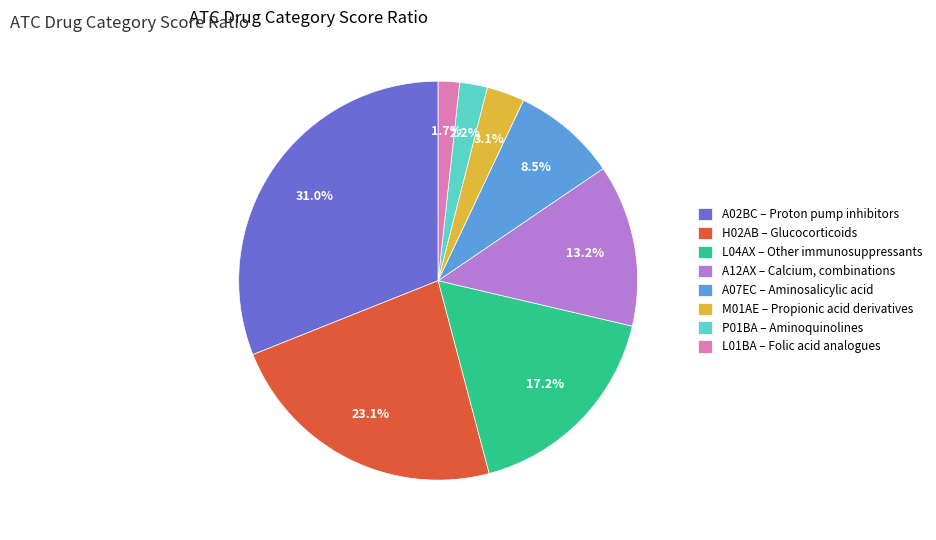

To the nearest percent, what is the difference between the L04AX and H02AB slice percentages?

6%